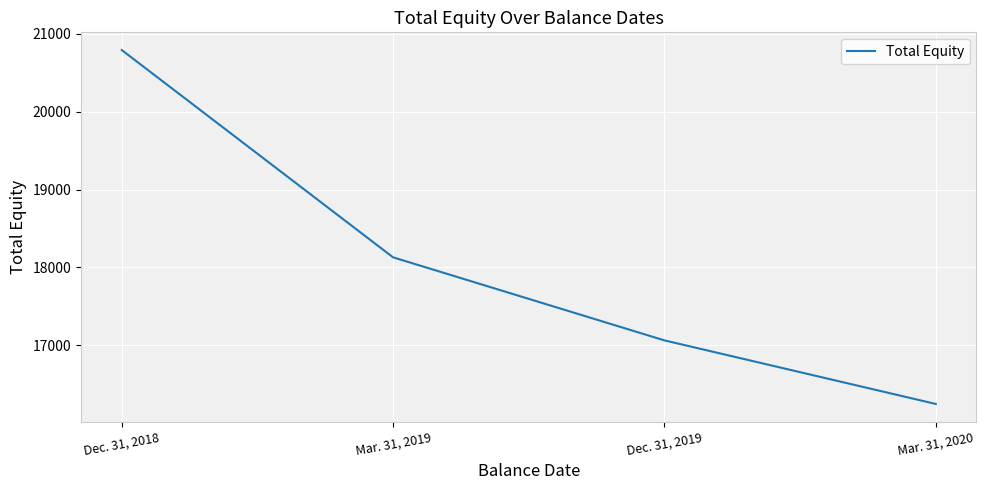

Is it true that the value at Mar. 31, 2020 is 16248?

True